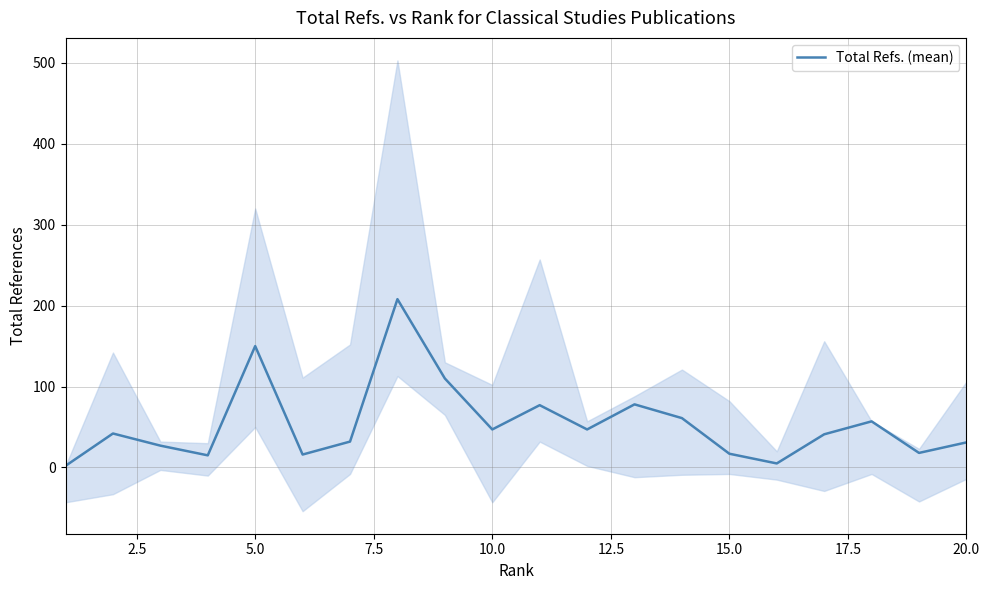

How many interior local peaks (higher than both neighbors) does the data have?

6